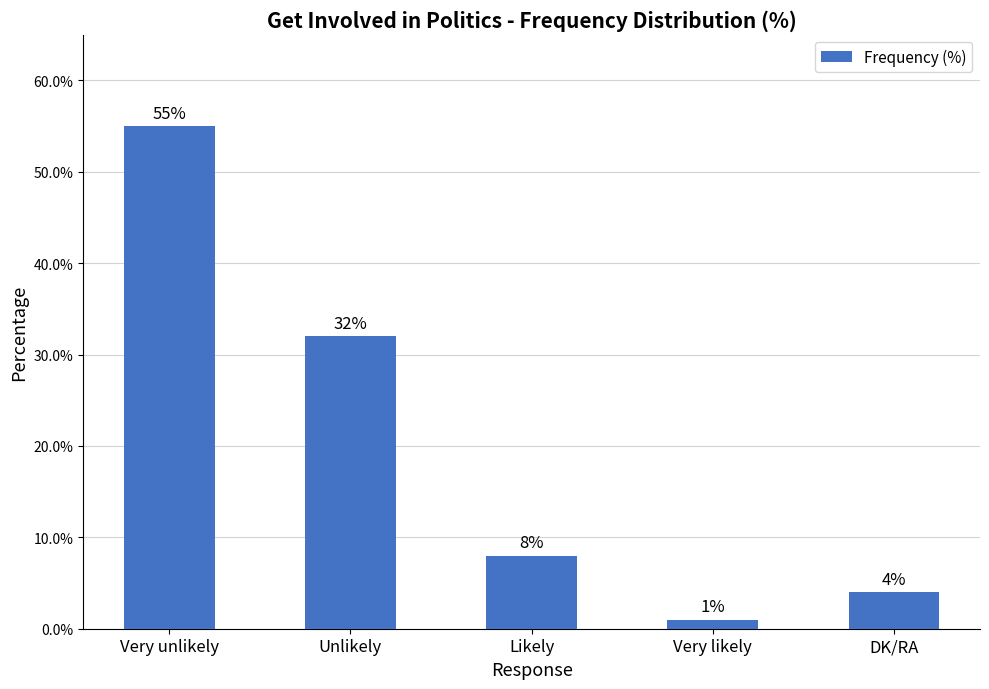

Count the number of data series in this chart.

1